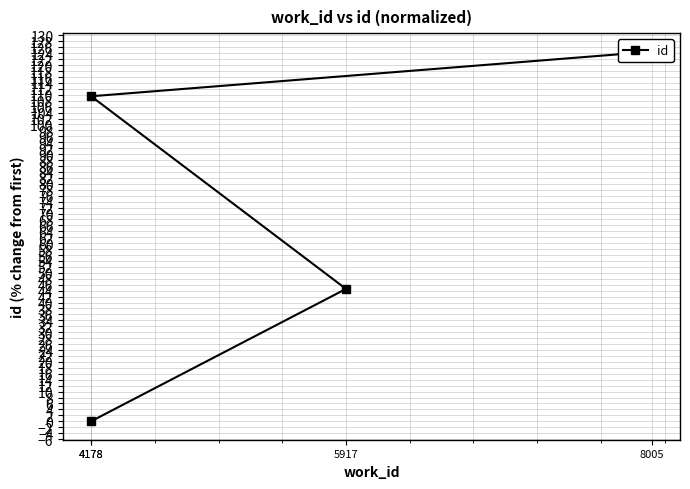

Reading right to left, transcribe all the data shown in this chart.

124.5	109.5	44.6	0.0